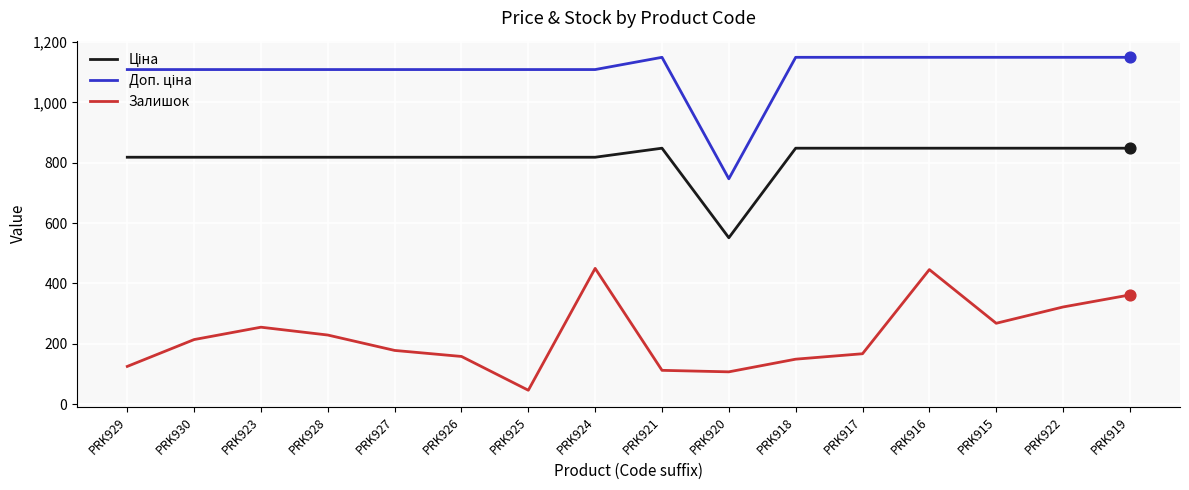

At which category is the sum across all series the highest?

PRK916